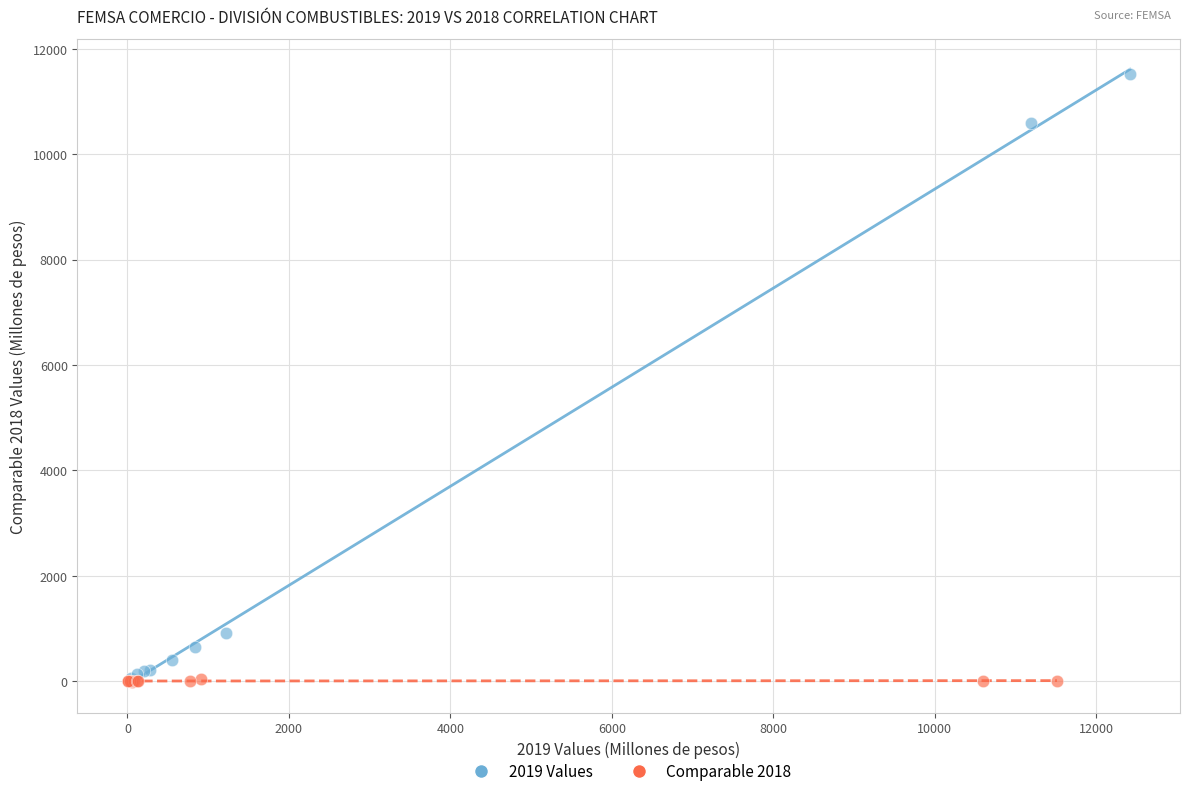

Which series contains the highest Y value?

2019 Values